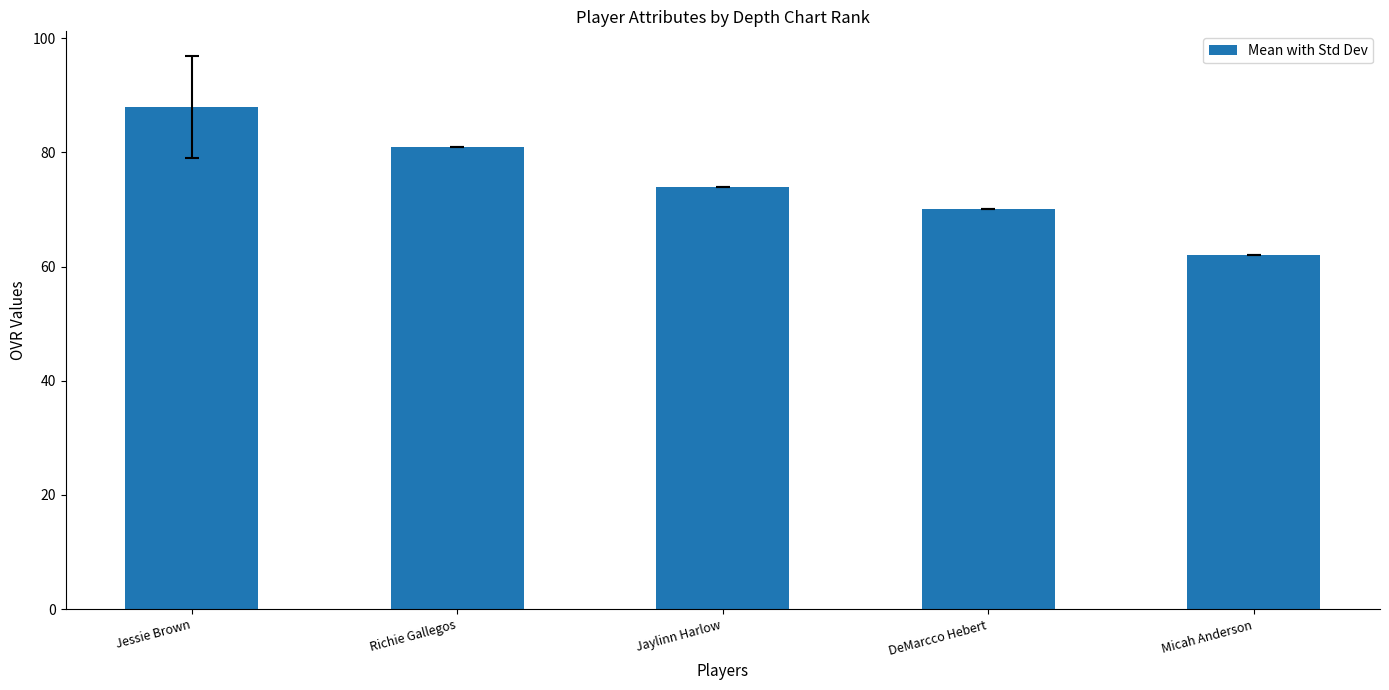

At which label is the value closest to 75?

Jaylinn Harlow